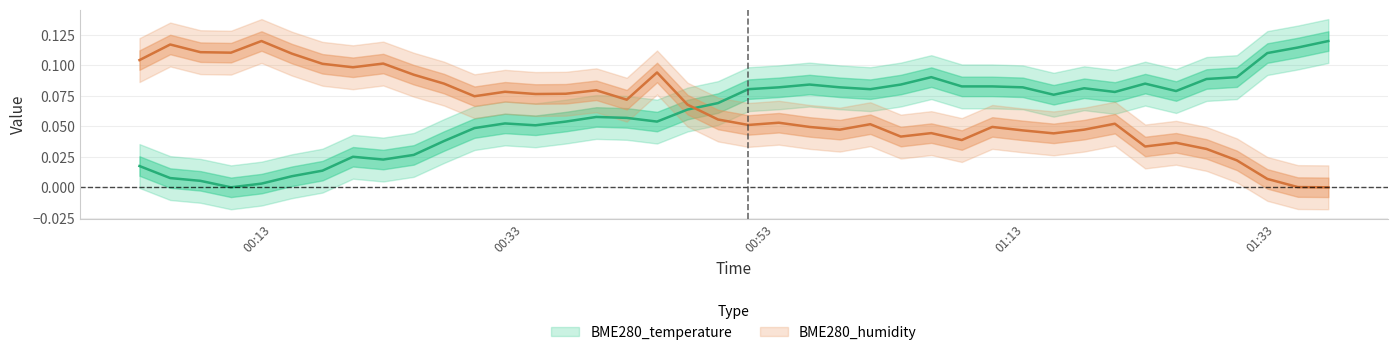

At 2022/02/16 00:29:04, list the series in order from largest to smallest.

BME280_humidity, BME280_temperature